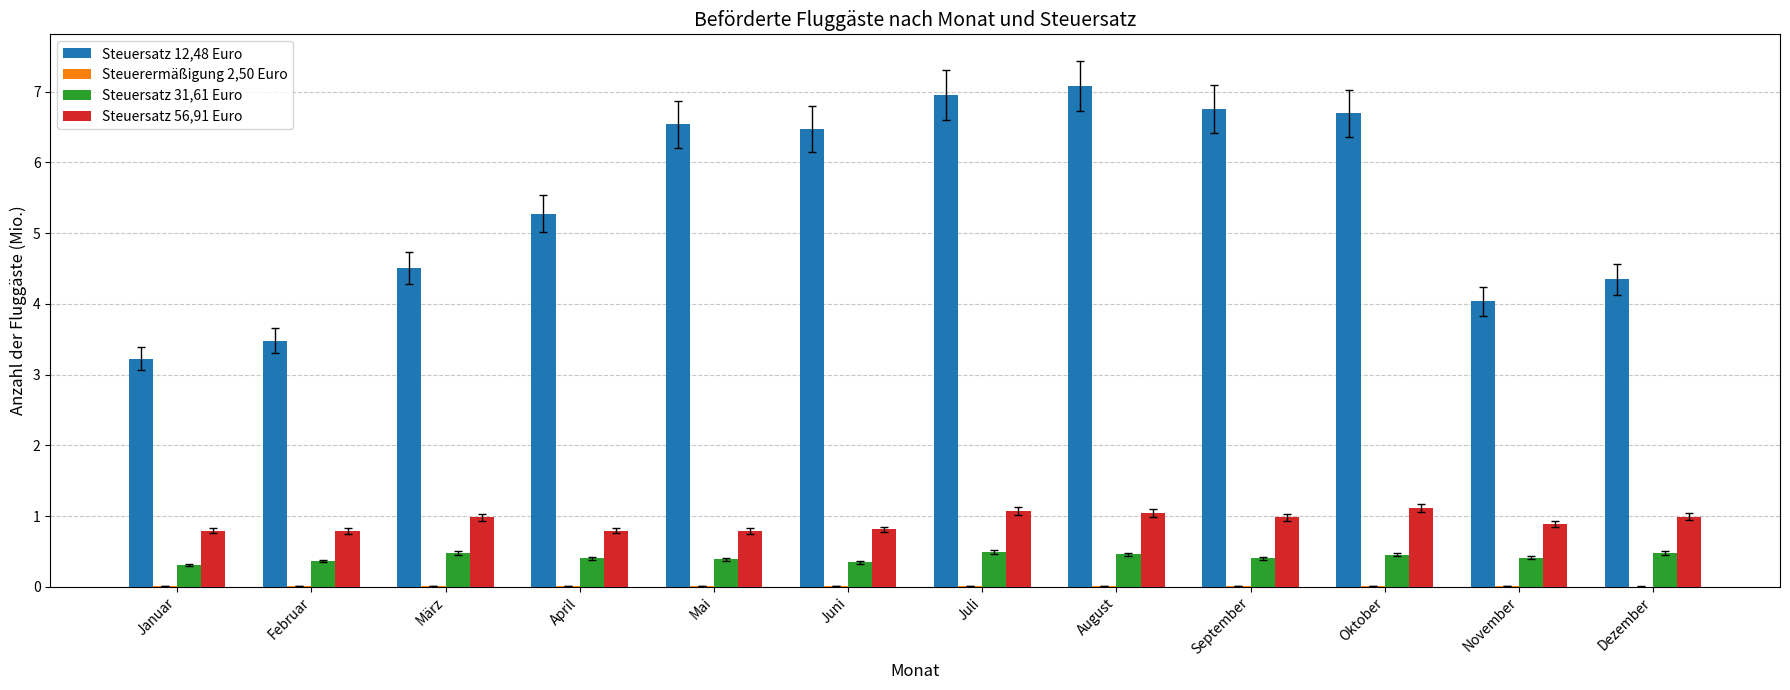

Is it true that Steuersatz 56,91 Euro equals 0.8 at Februar?

True